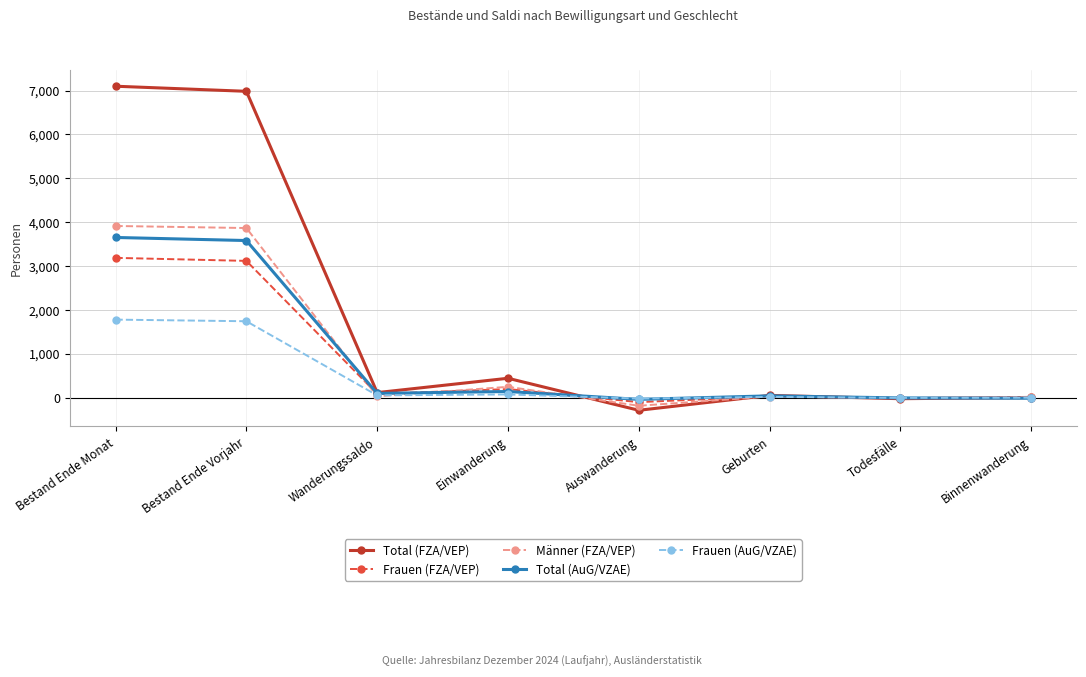

Is the value of Frauen (FZA/VEP) at Einwanderung greater than the value of Total (FZA/VEP) at Todesfälle?

Yes